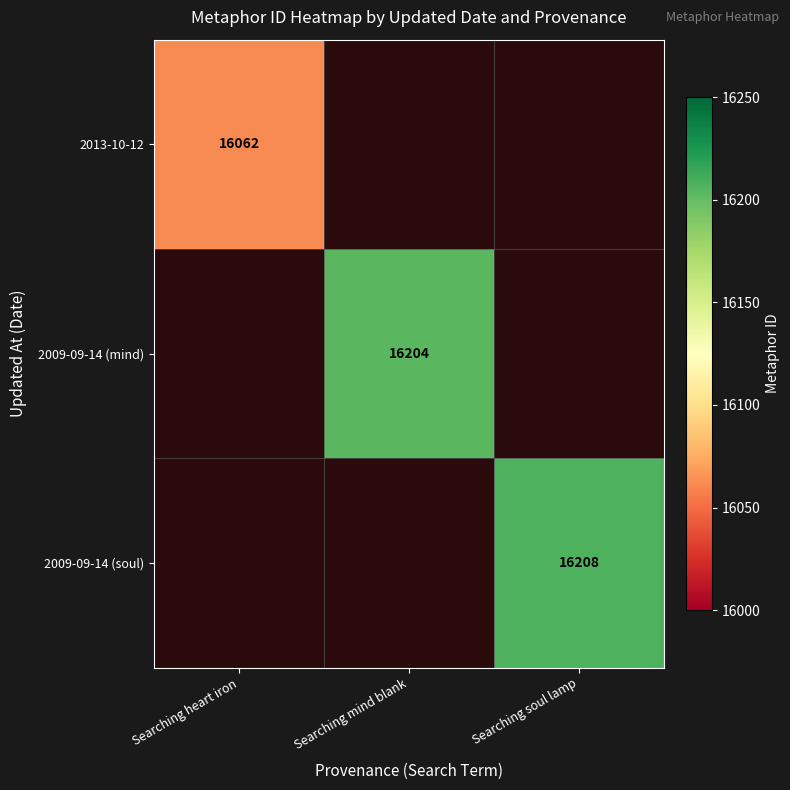

True or false: 2009-09-14 (mind) has a value of 16204 at Searching mind blank.

True